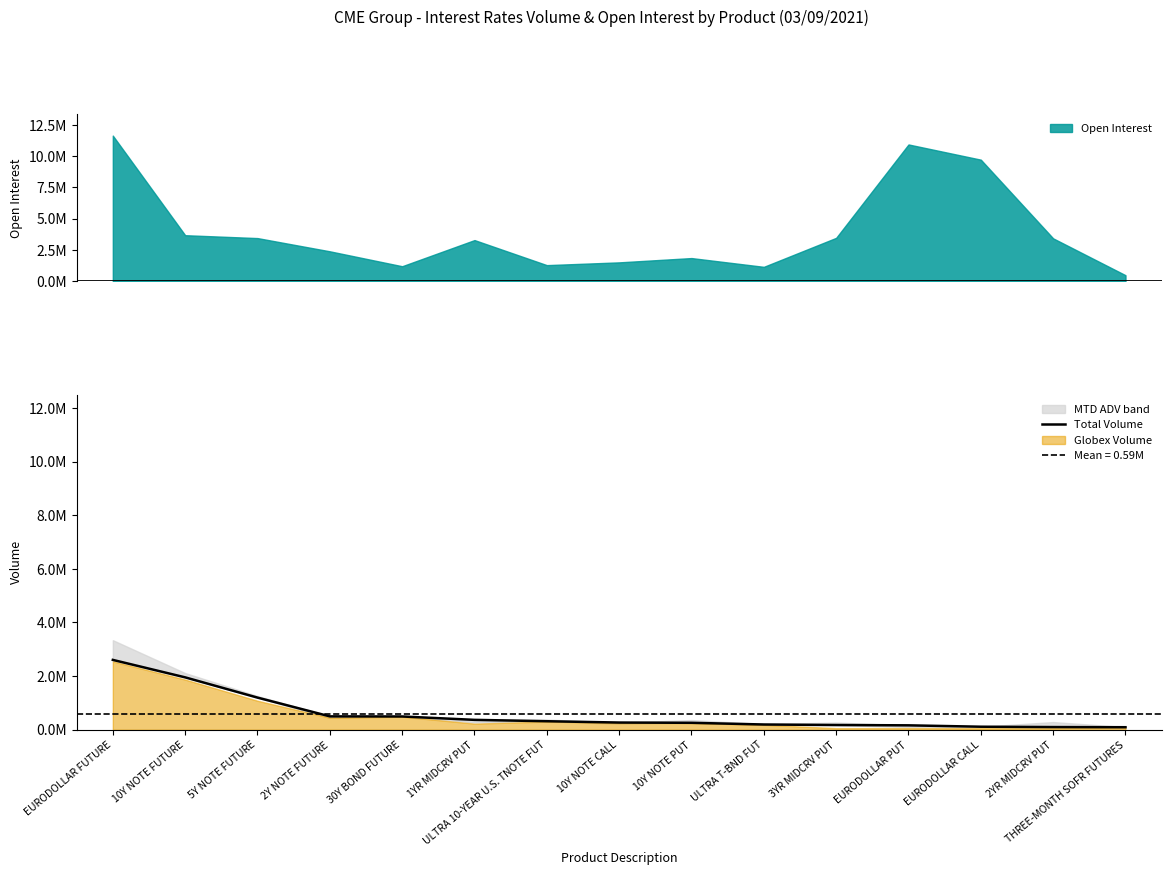

What is the sum of the values at 3YR MIDCRV PUT and ULTRA 10-YEAR U.S. TNOTE FUT?

494275